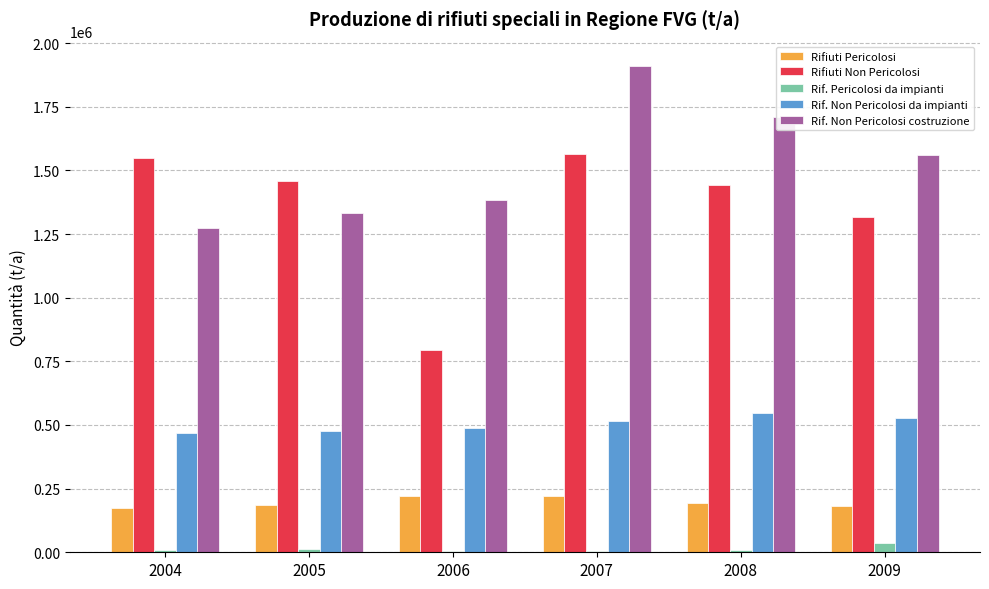

How many bars are there in total?

30